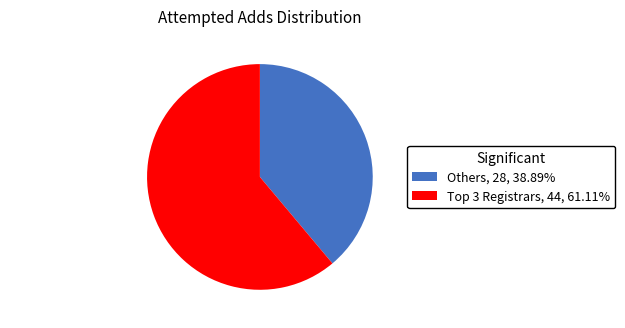

Is there any slice that represents more than half of the pie?

Yes